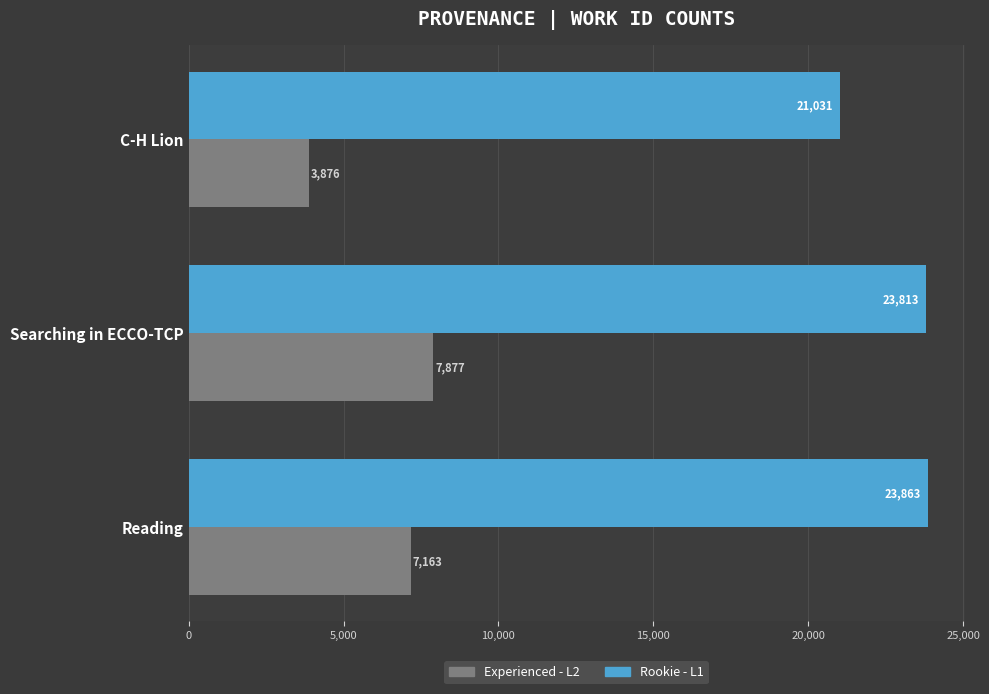

Which series has the widest spread of values?

Experienced - L2